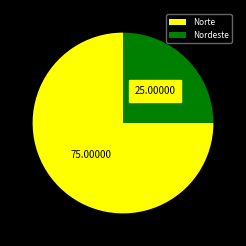

Rank the categories by value from highest to lowest.

Norte, Nordeste